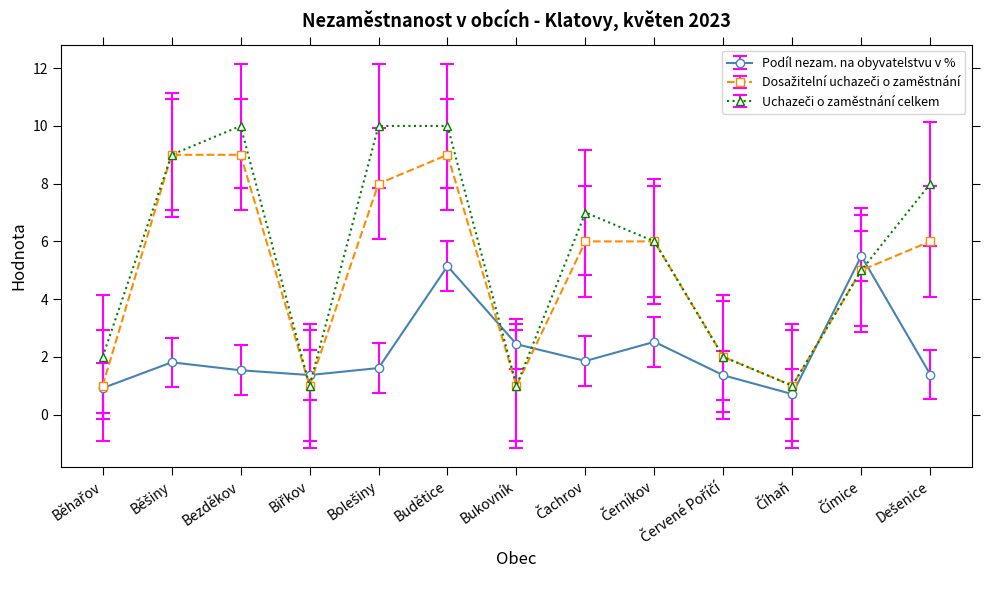

What is the label of the 3rd point from the left?

Bezděkov